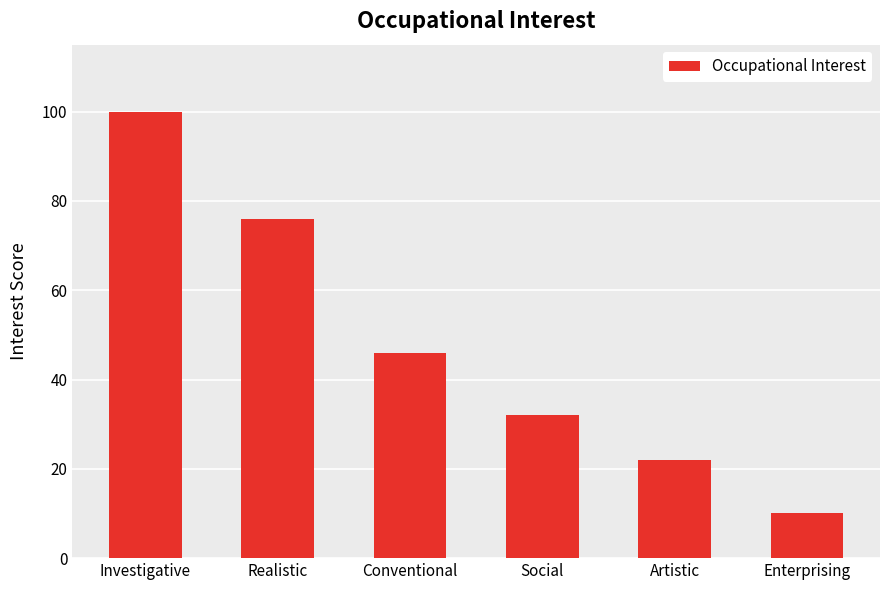

List the labels in order of value, largest first.

Investigative, Realistic, Conventional, Social, Artistic, Enterprising